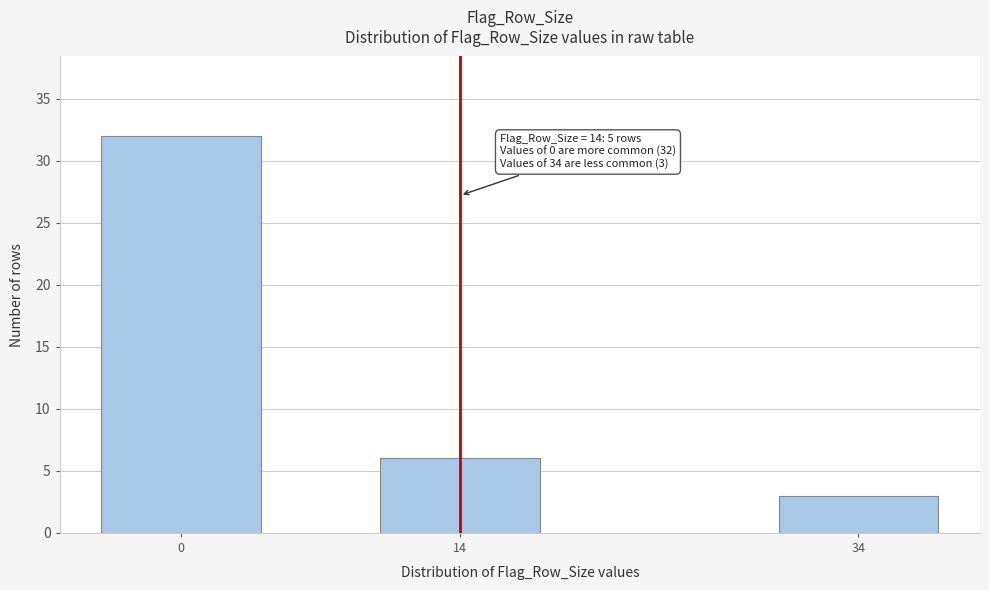

Reading left to right, what are all the values shown in this chart?

0=32	14=6	34=3